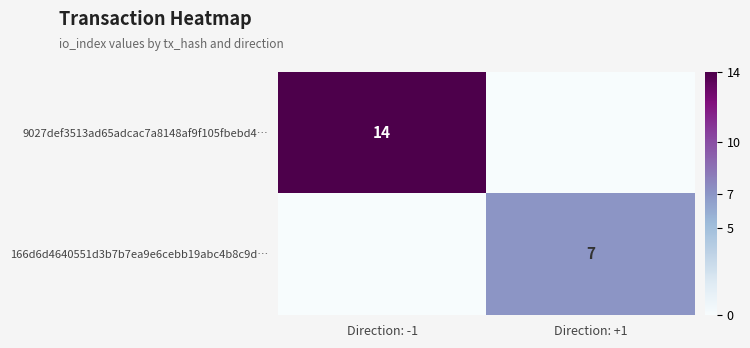

How many distinct data groups are displayed?

2